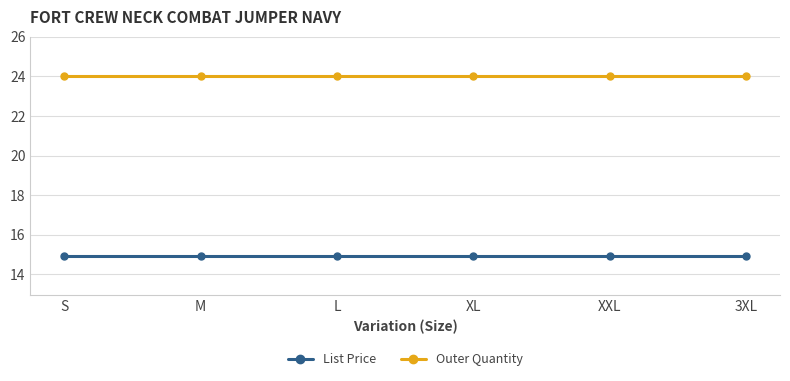

What is the sum of the Outer Quantity values at M and 3XL?

48.0